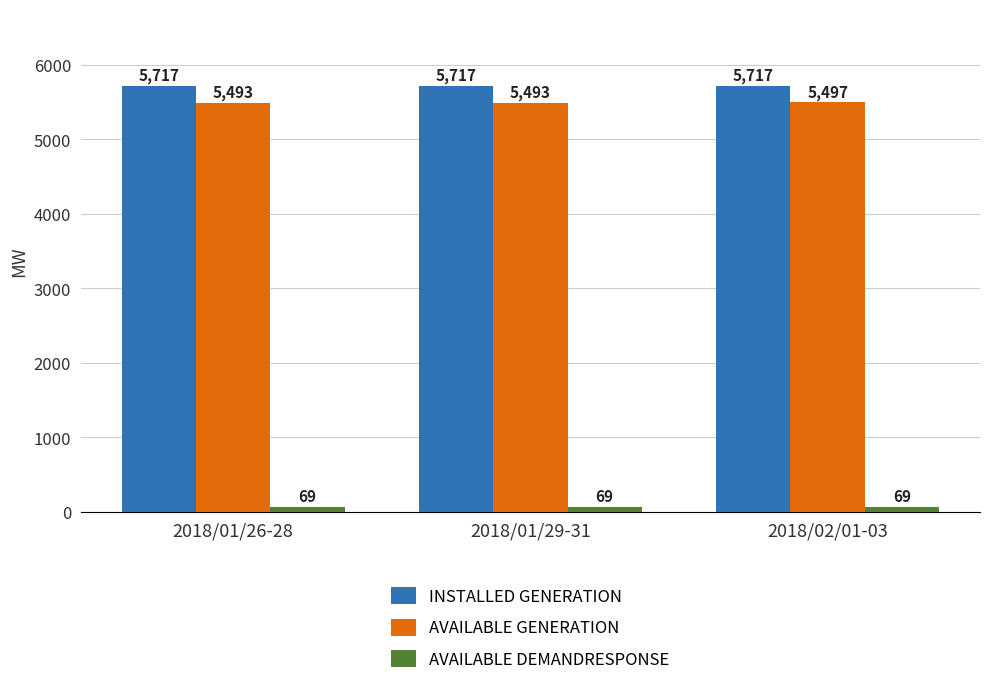

What is the label of the 2nd bar from the right?

2018/01/29-31